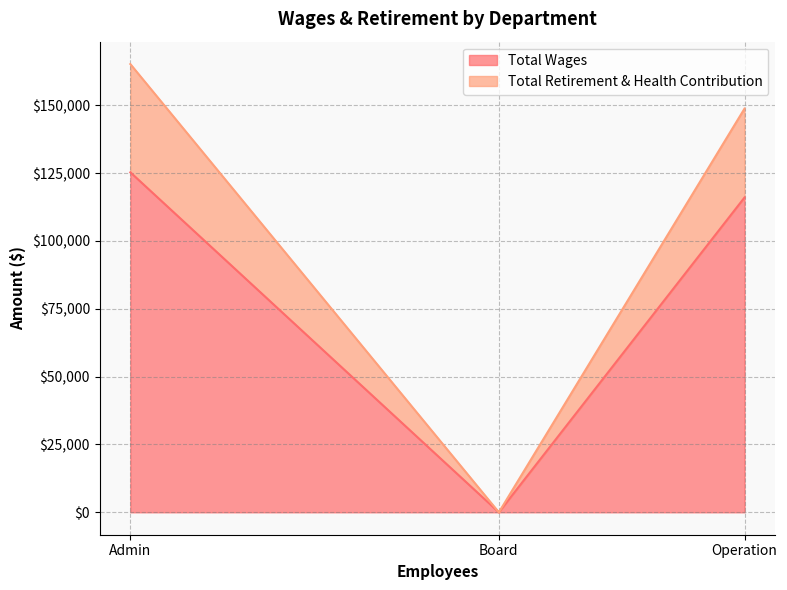

Where does the Total Wages series first go above 116006?

Admin